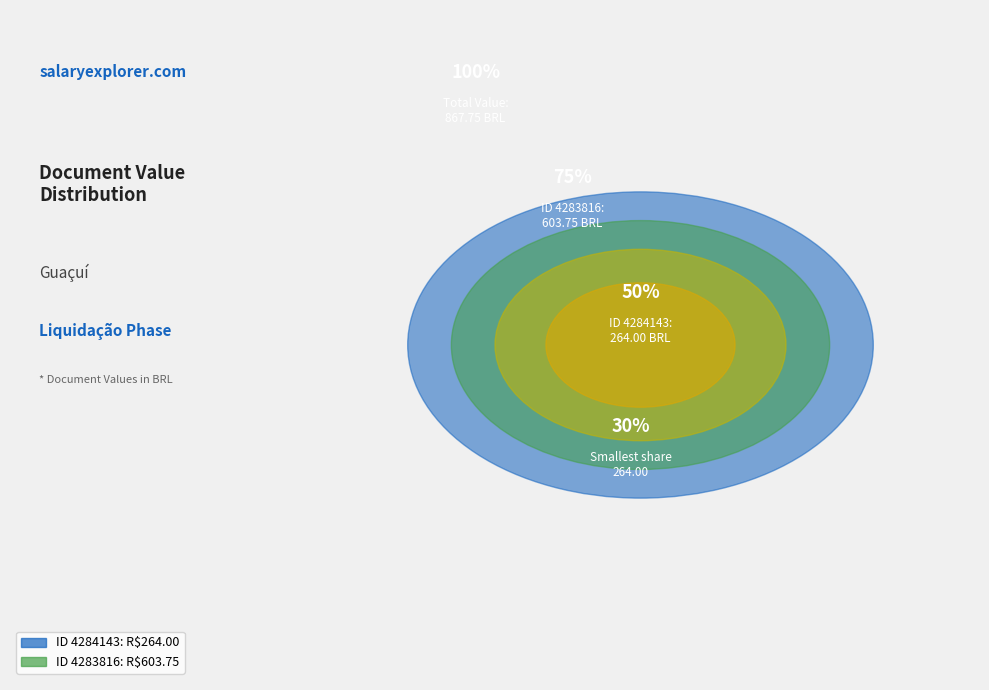

To the nearest percent, what is the difference between the largest and smallest slice percentages?

39%